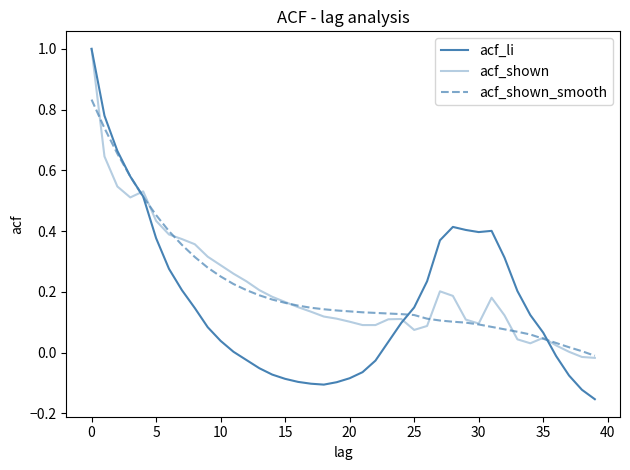

How many lines are shown in the chart?

3